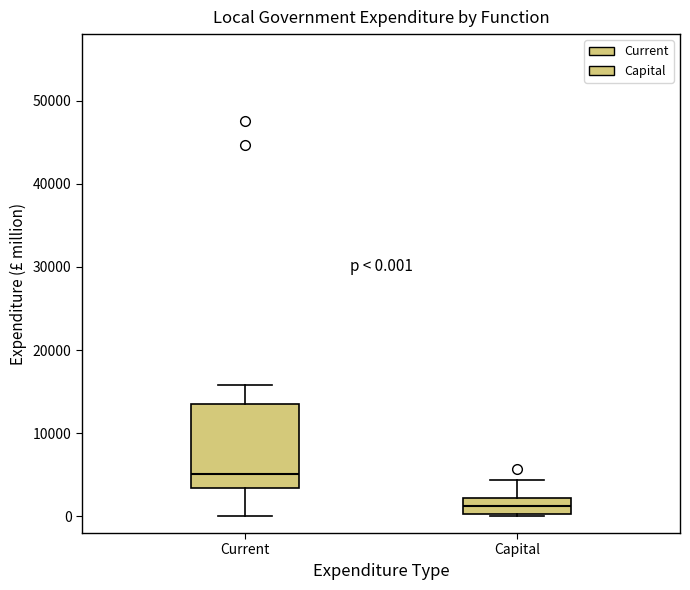

Which box's median line is the highest?

Current